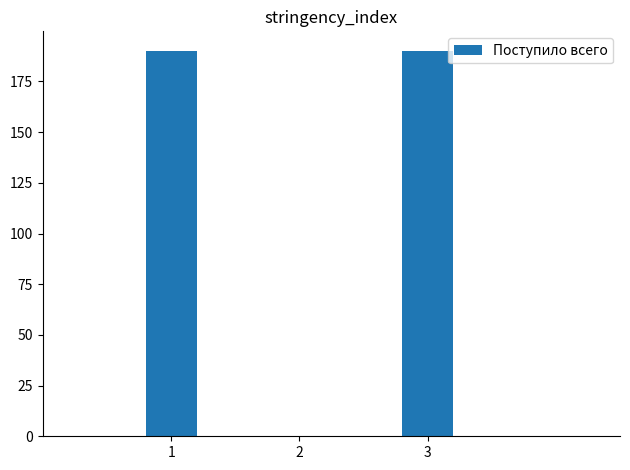

The chart shows a value of 324.0 at 1. True or false?

False